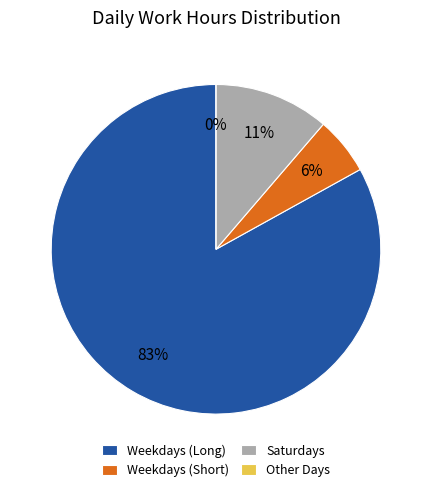

The Tue (11) slice represents 1% of the pie. True or false?

False